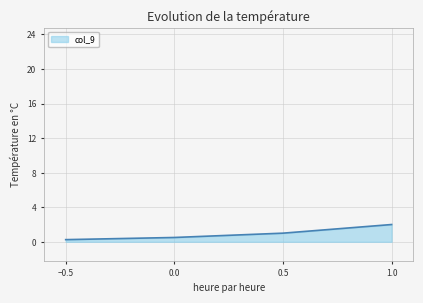

What is the sum of all values?

3.8